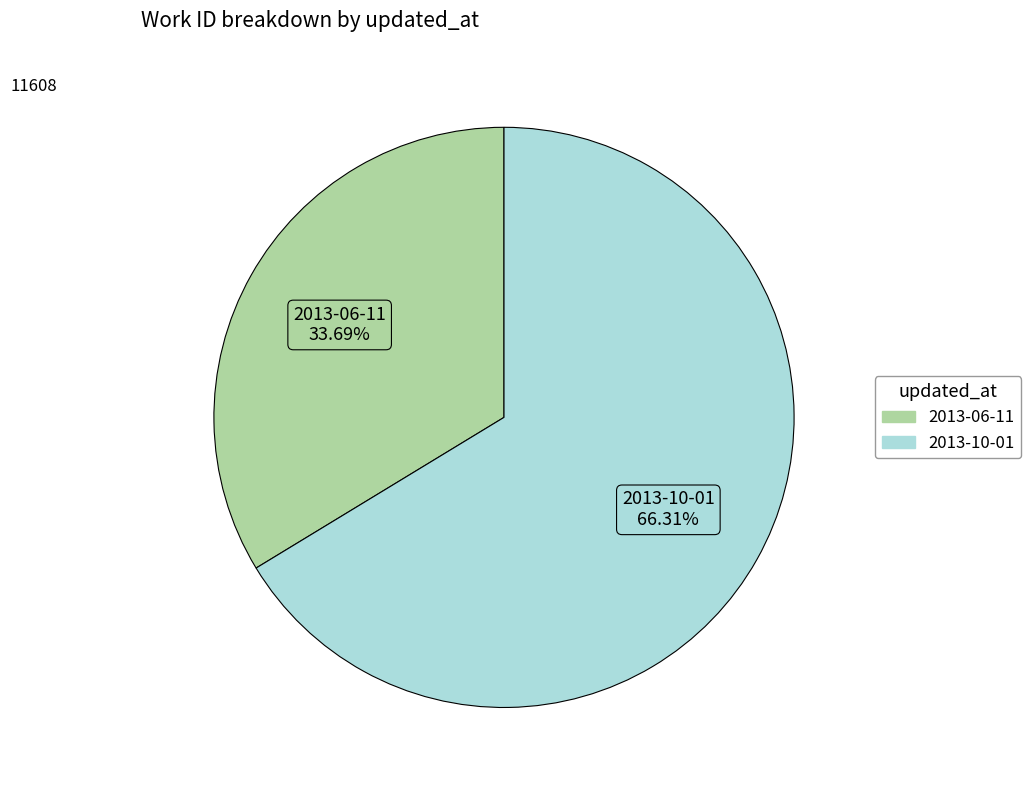

Does 2013-06-11 account for over 50% of the chart?

No